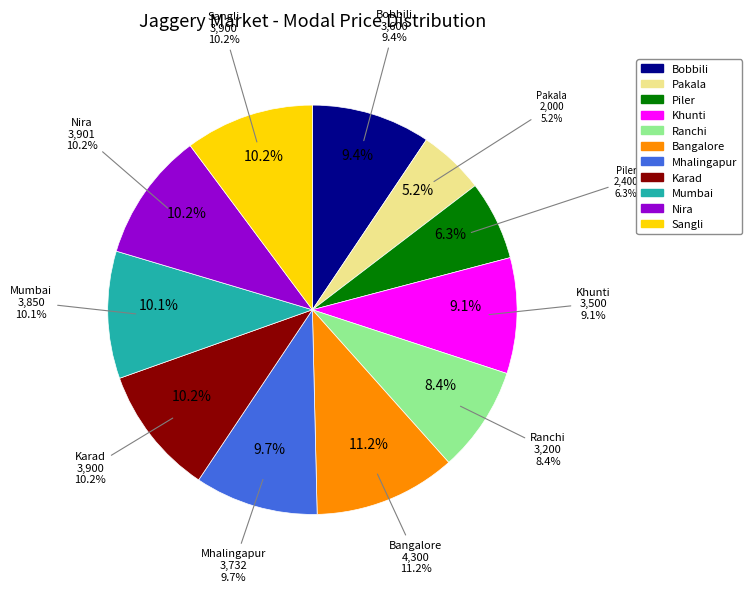

Which category has the smallest portion of the pie?

Pakala